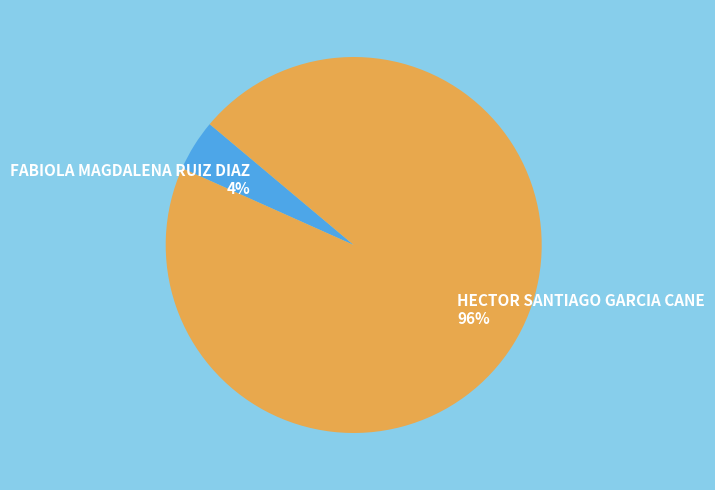

To the nearest percent, what is the combined percentage of FABIOLA MAGDALENA RUIZ DIAZ and HECTOR SANTIAGO GARCIA CANE?

100%